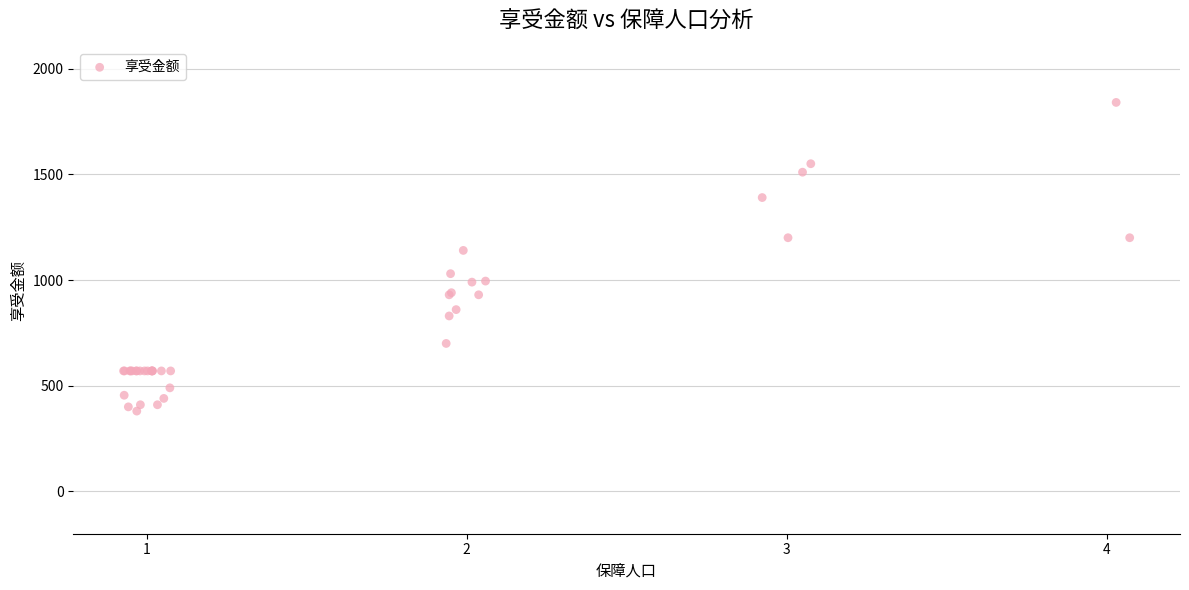

What Y value in the scatter plot is closest to 1110?

1140